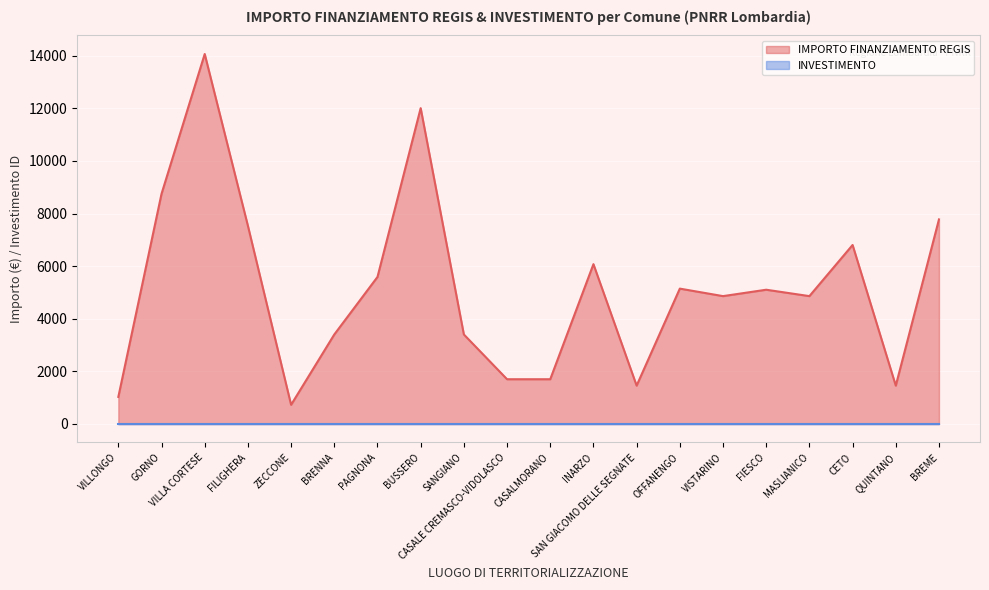

Between QUINTANO and BREME, which is larger?

BREME